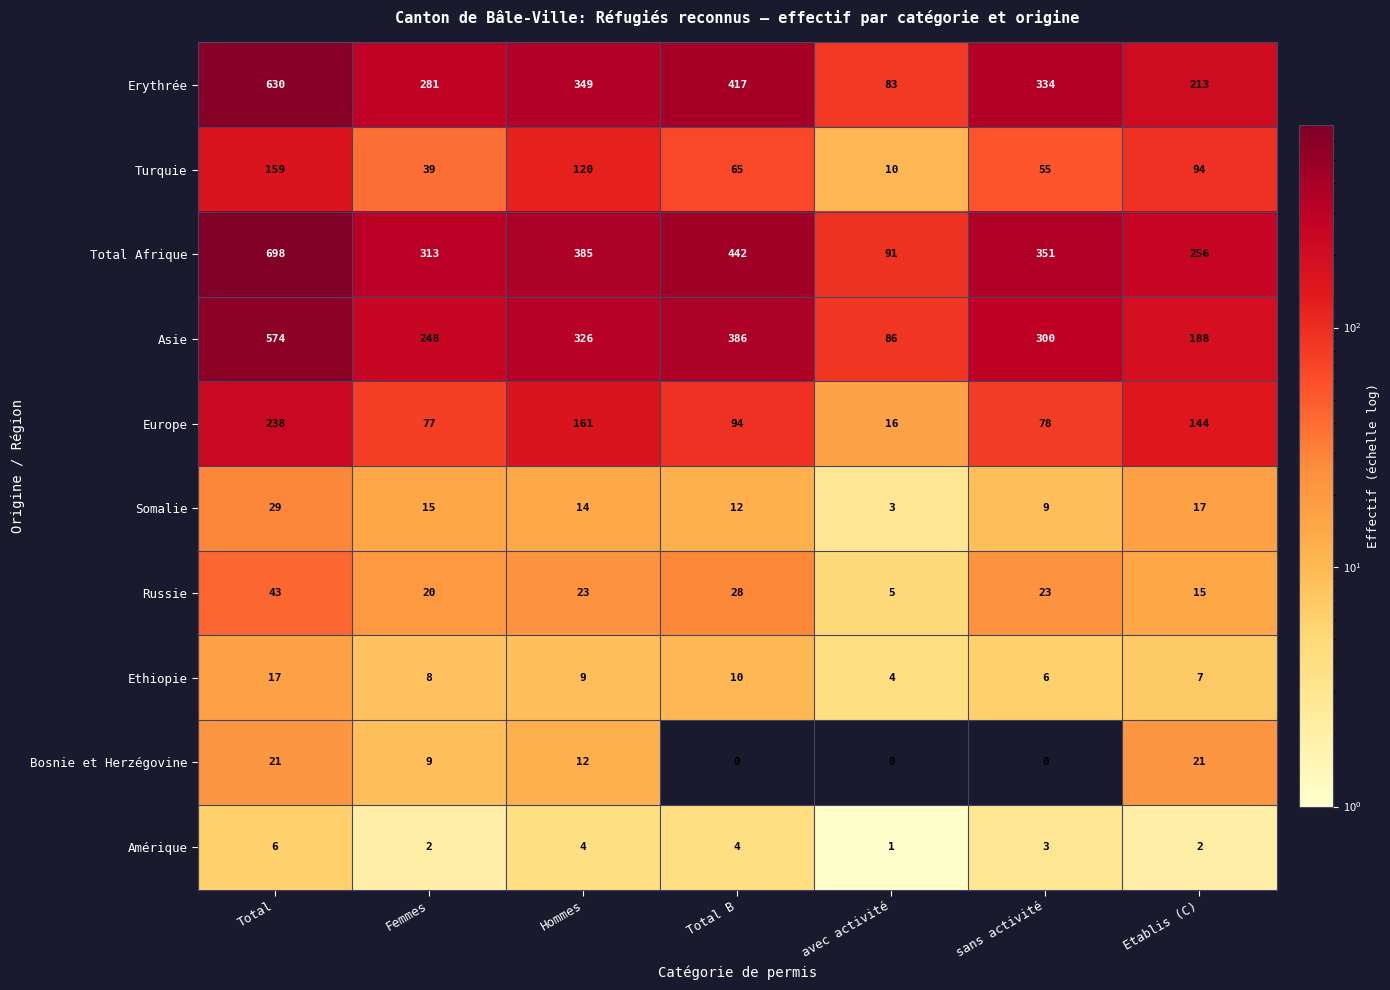

What is the maximum value for Total Afrique?

698